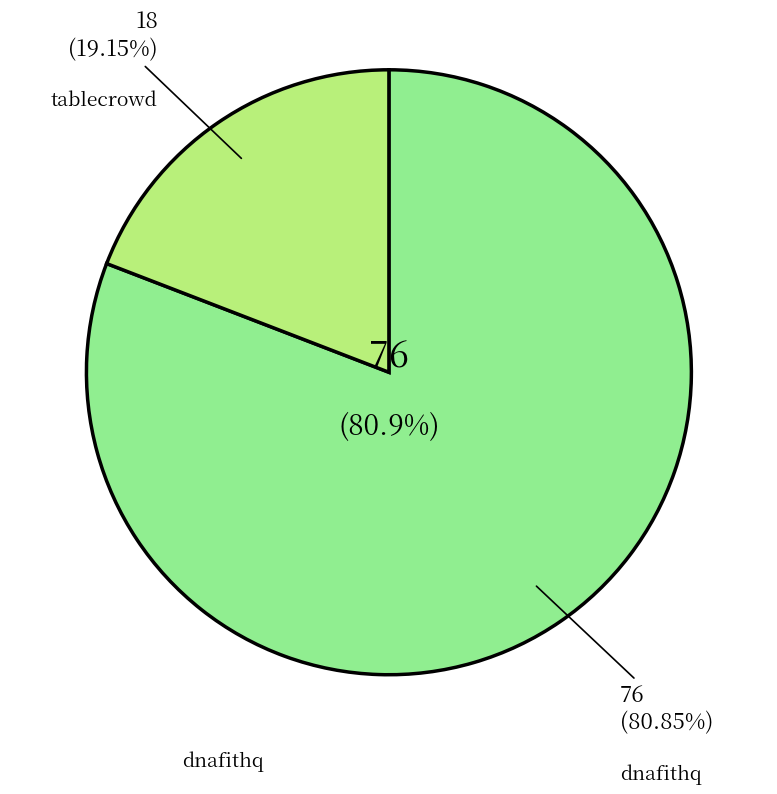

Does dnafithq account for over 50% of the chart?

Yes